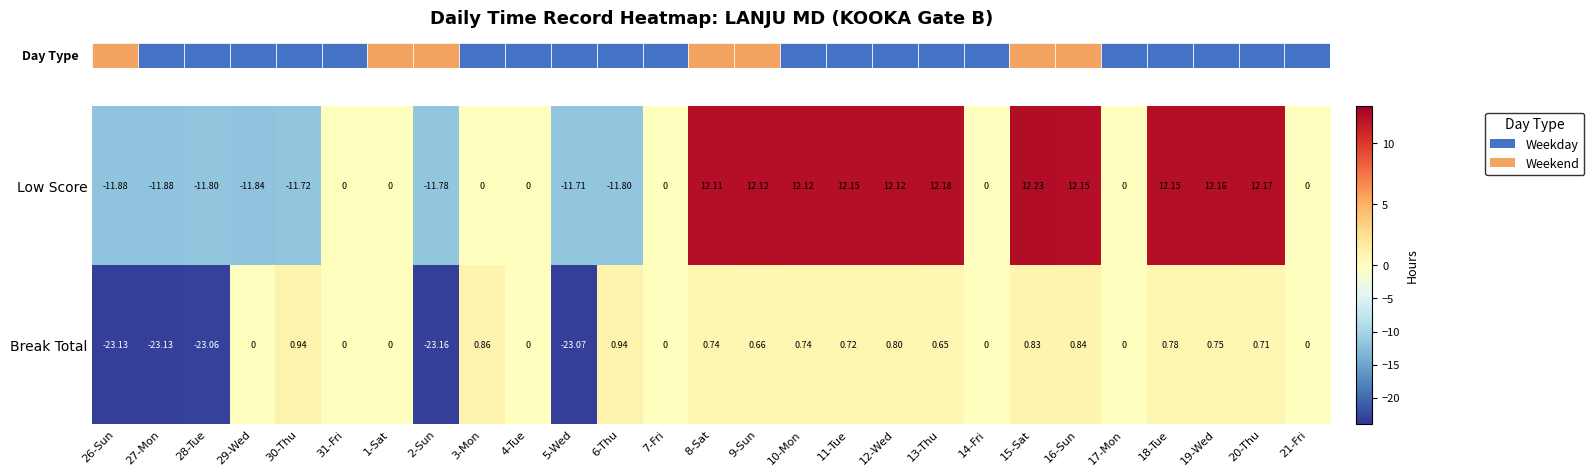

Rank the series by their average value, from highest to lowest.

Low Score, Break Total